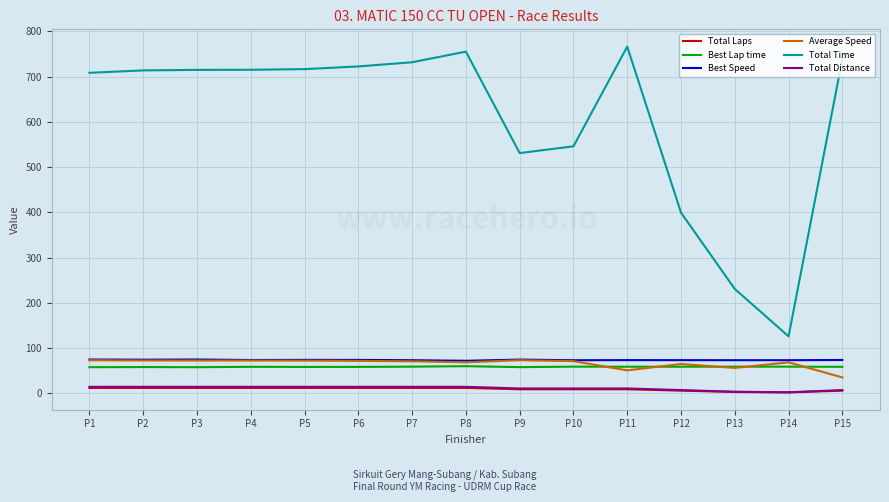

Is the value of Average Speed at P13 greater than the value of Total Time at P7?

No